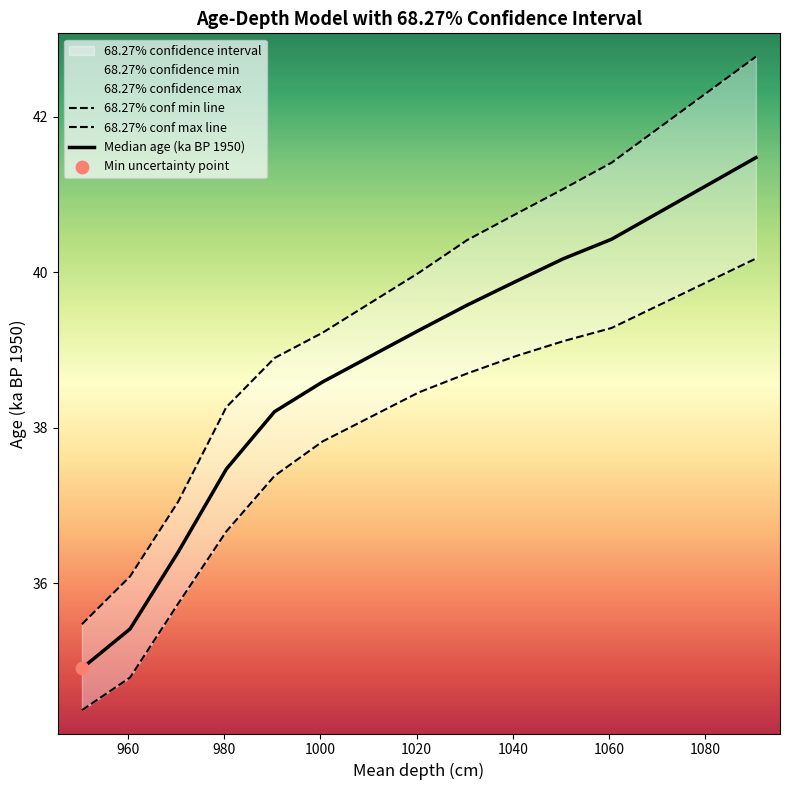

Which series contains the lowest Y value?

68.27% conf min line